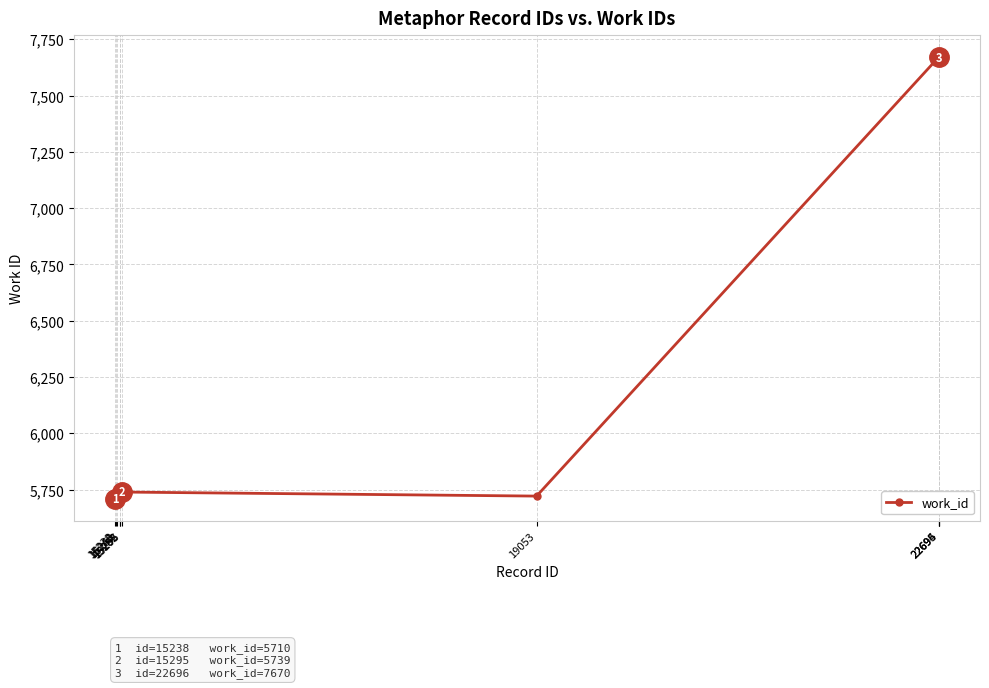

What is the value of the 2nd point from the left?

5719